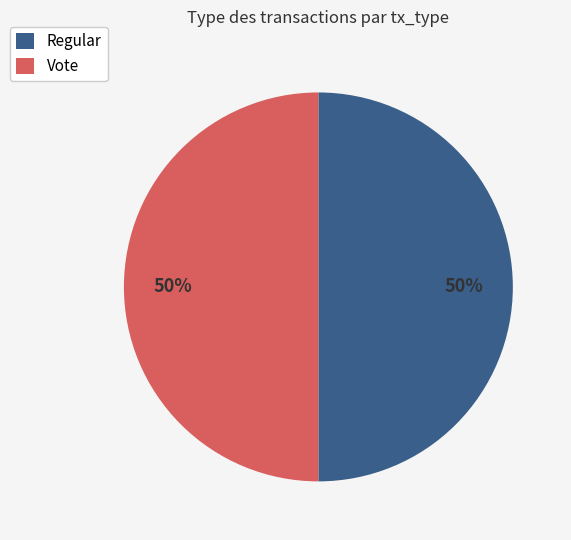

What is the ratio of the value at Regular to the value at Vote?

1.0